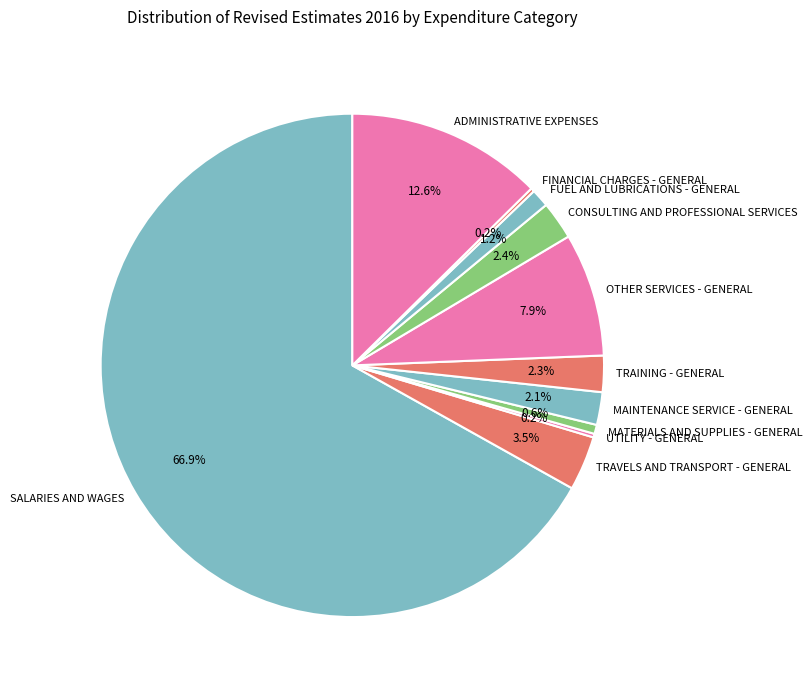

Which category has the biggest portion of the pie?

SALARIES AND WAGES